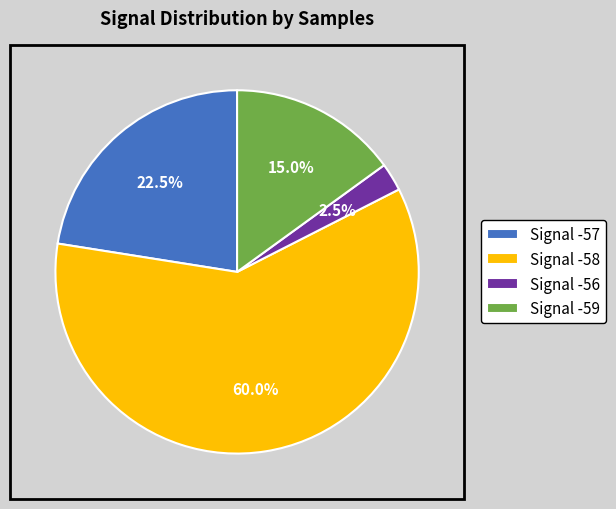

What is the ratio of the value at Signal -58 to the value at Signal -59?

4.0